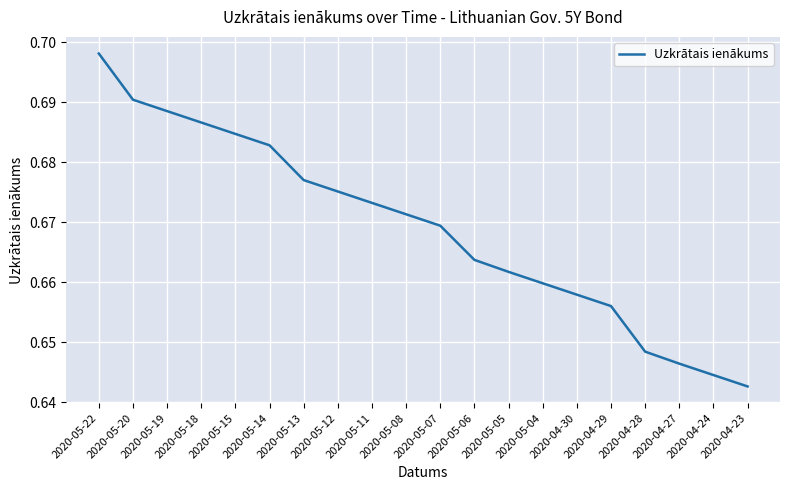

Is it true that the value at 2020-05-22 is 0.9?

False